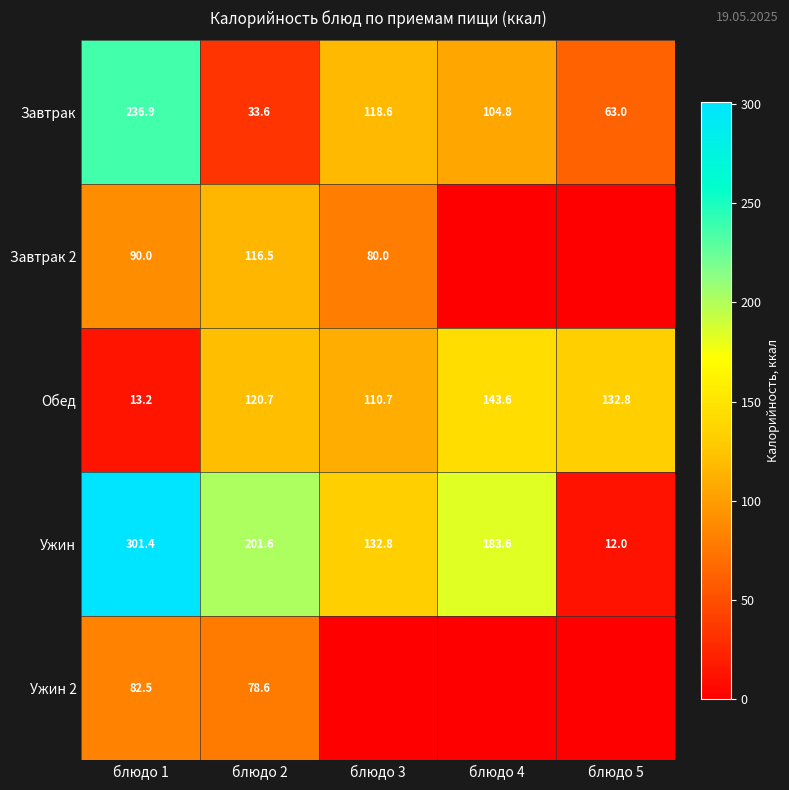

Which category has the highest value across all series?

блюдо 1